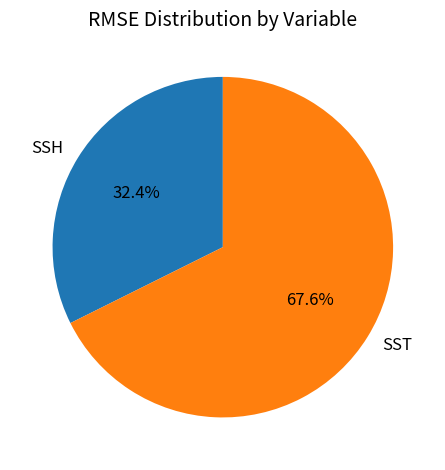

How many slices are in this pie chart?

2